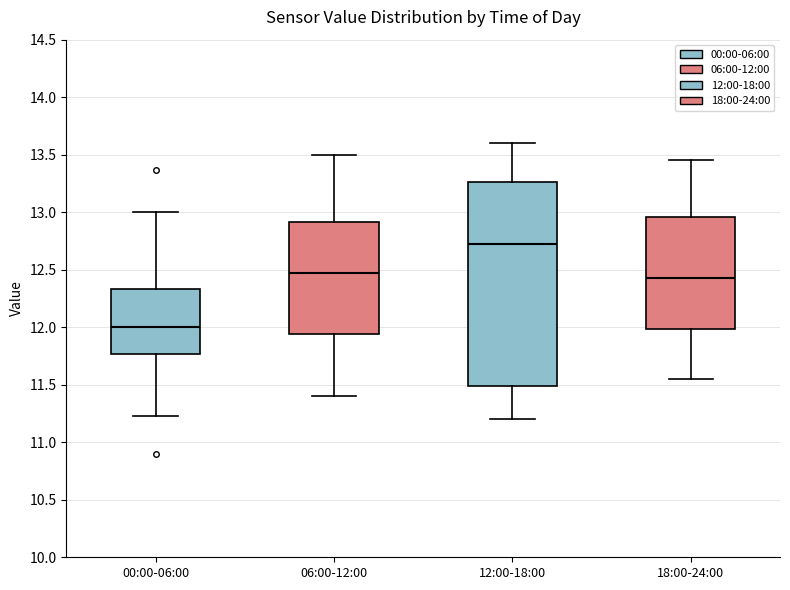

Reading left to right, read every box against the y-axis: the position of its median line, the range the box covers, and the ends of its whiskers. The values are not printed on the chart, so give them approximately, as read against the axis.

00:00-06:00: median 12.00, box 11.75 to 12.35, whiskers 11.25 to 13.00
06:00-12:00: median 12.50, box 11.95 to 12.90, whiskers 11.40 to 13.50
12:00-18:00: median 12.75, box 11.50 to 13.25, whiskers 11.20 to 13.60
18:00-24:00: median 12.45, box 12.00 to 12.95, whiskers 11.55 to 13.45